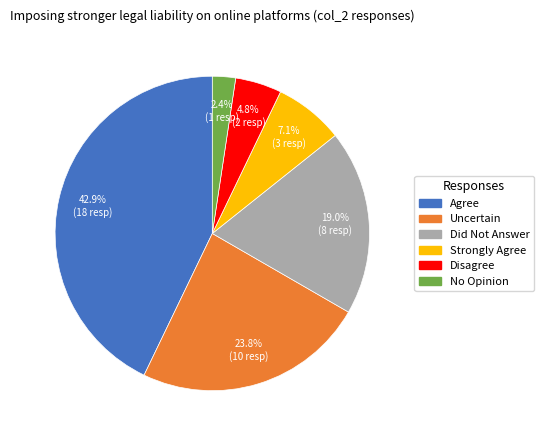

Count the number of slices in the pie.

6